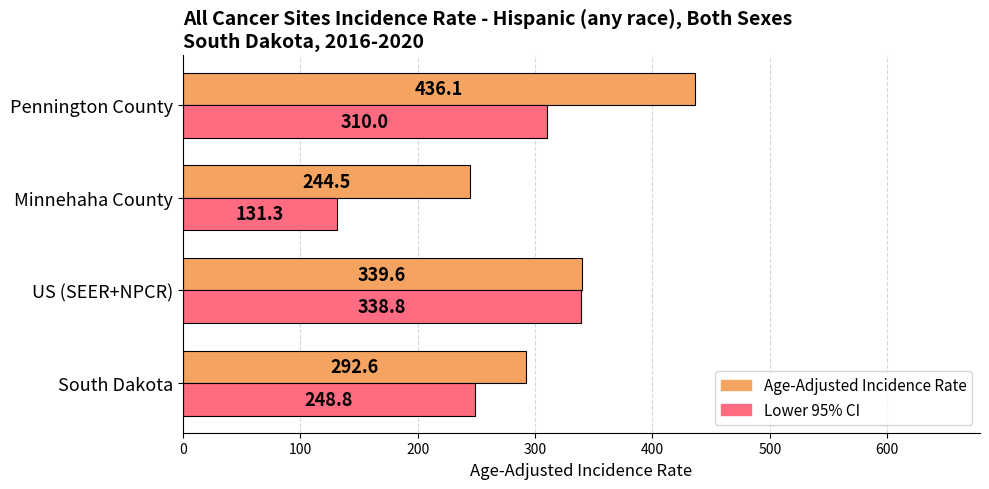

What is the difference between the maximum and second lowest values in the Lower 95% CI series?

90.0